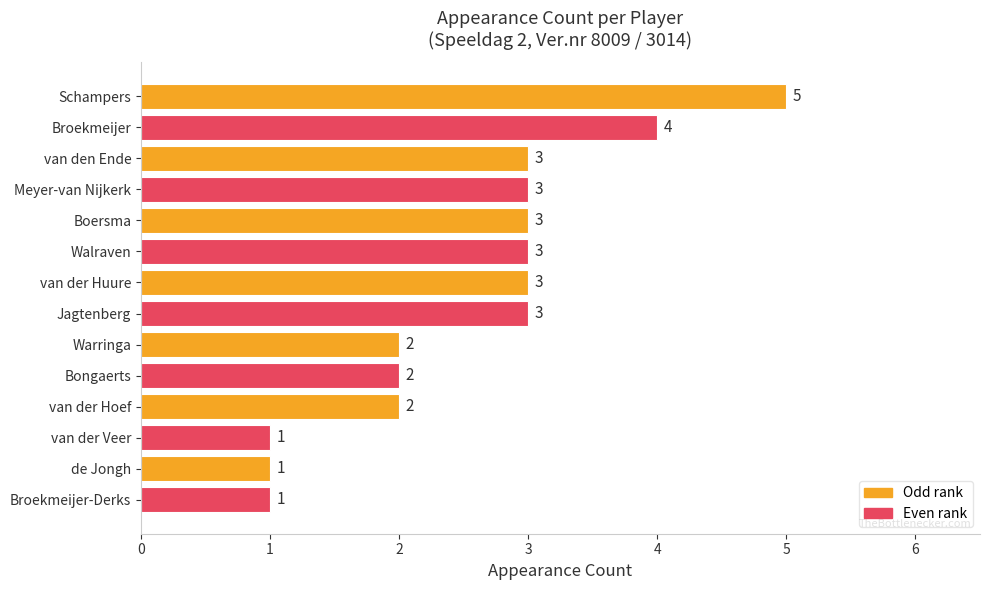

What is the label of the 9th bar from the top?

Warringa